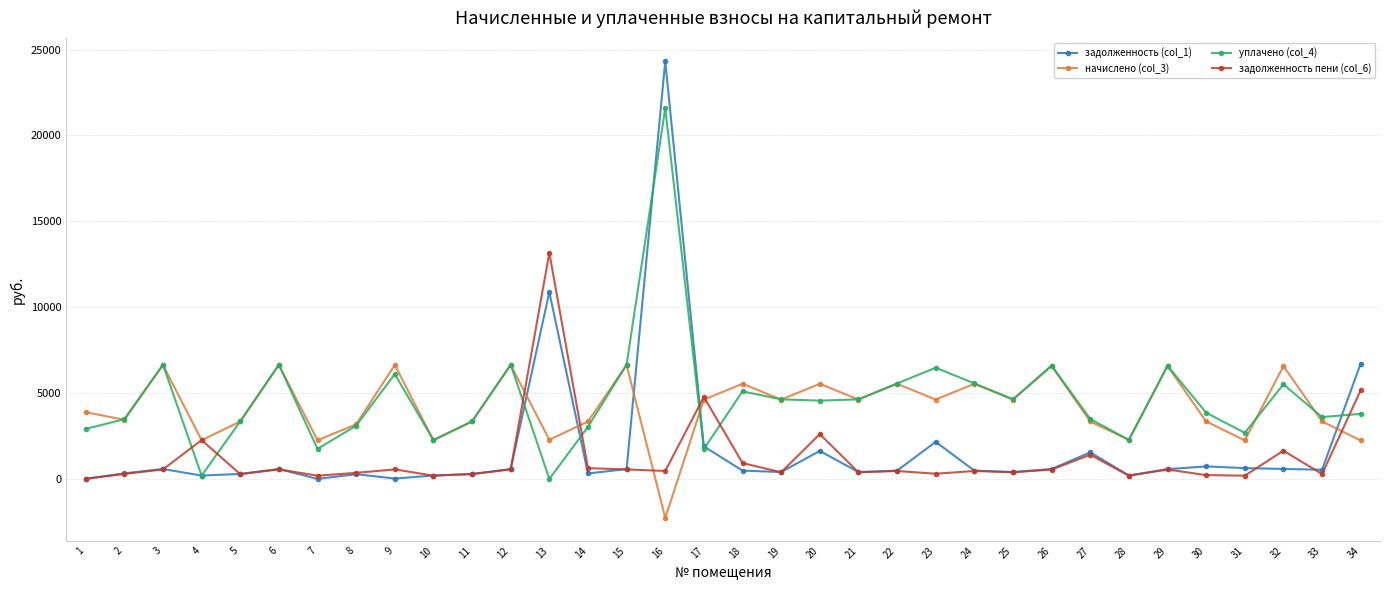

Which series has the largest range (max minus min)?

задолженность (col_1)